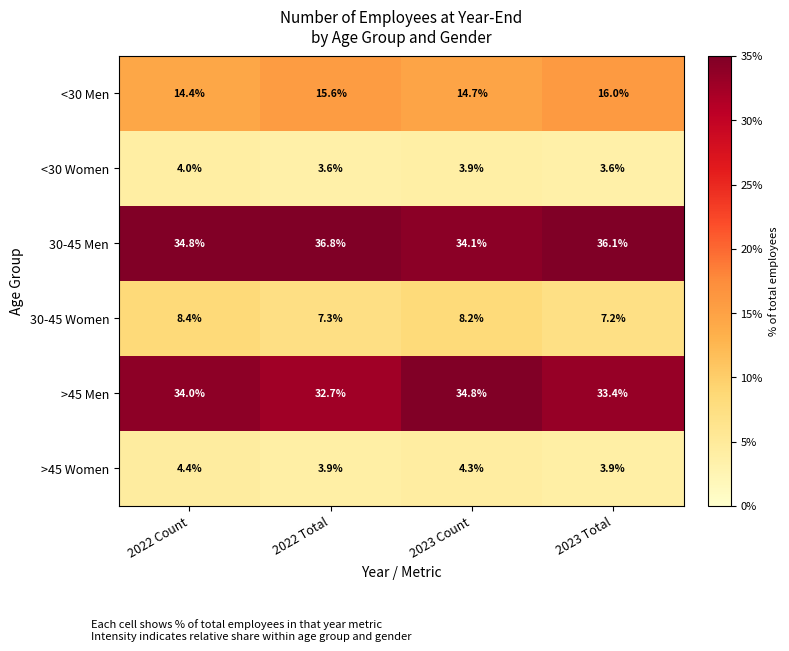

The value of >45 Men at 2022 Total is 32.7. True or false?

True